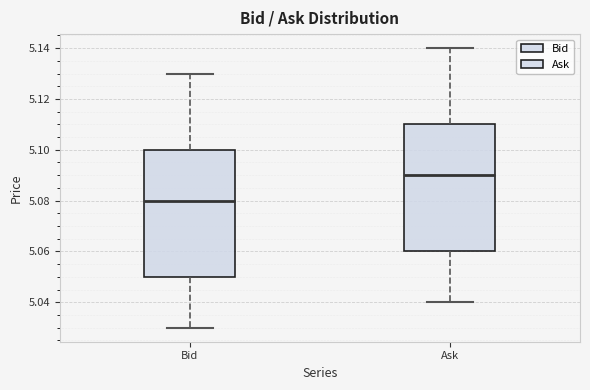

Which box has the lowest median line?

Bid